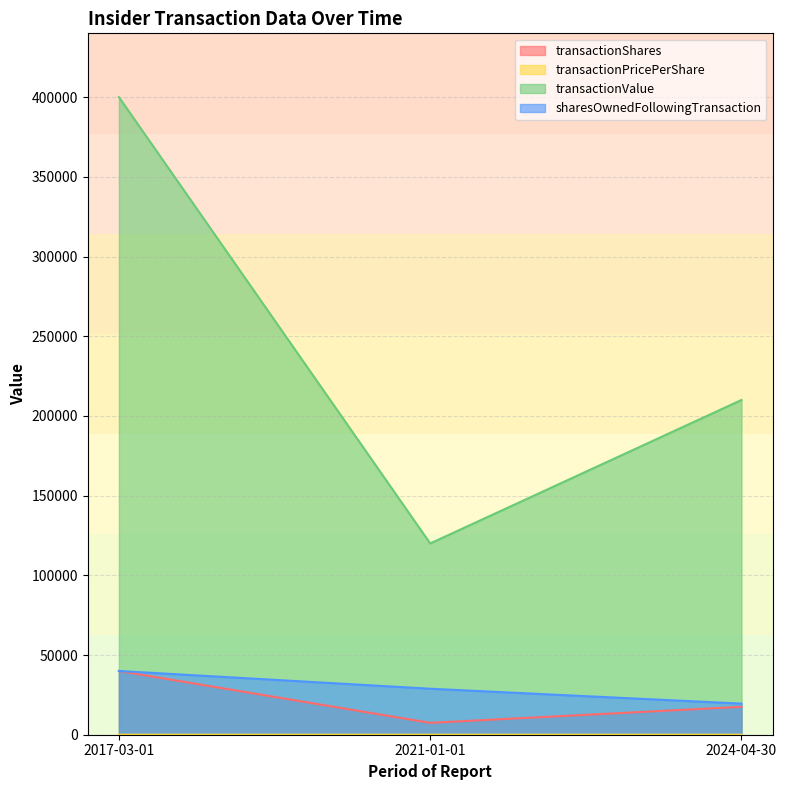

Is the value of sharesOwnedFollowingTransaction at 2017-03-01 greater than the value of transactionShares at 2024-04-30?

Yes